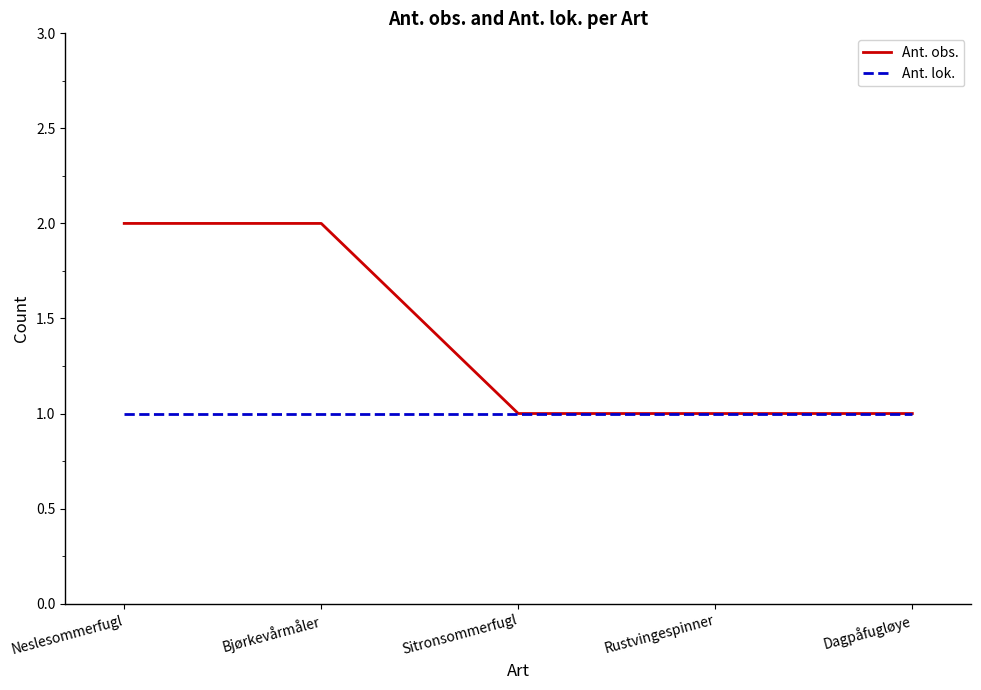

What position from the right is Sitronsommerfugl?

3